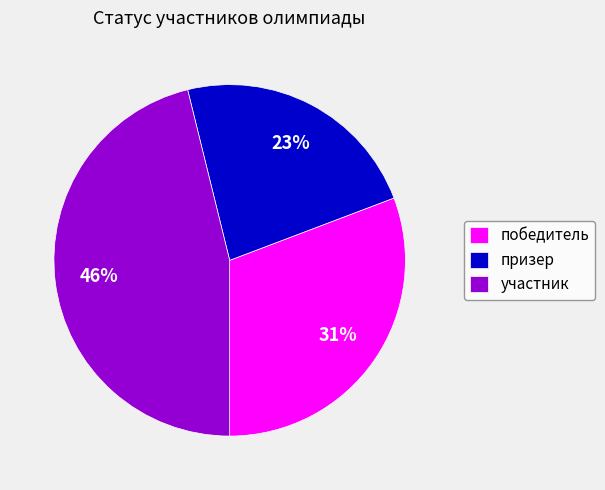

True or false: победитель accounts for 31% of the total.

True